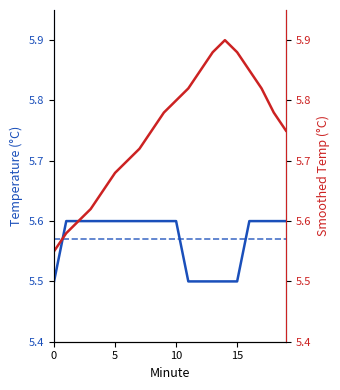

What is the average value of the Smoothed Temp (°C) series?

5.7